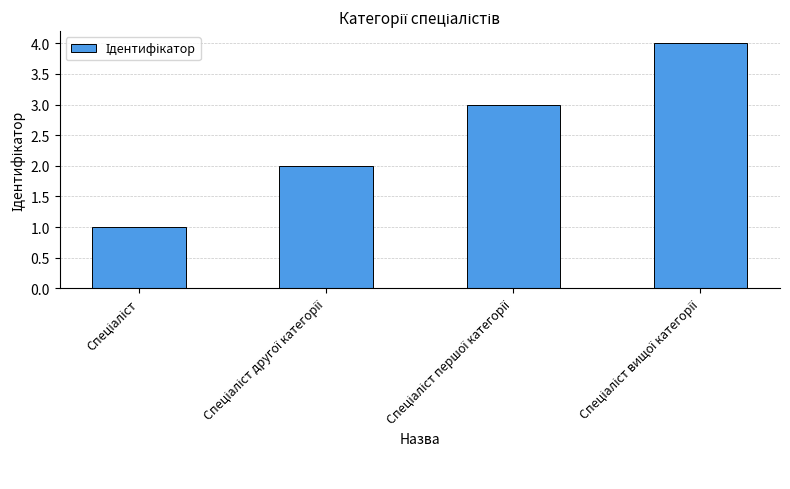

How many values are between 2 and 4?

3